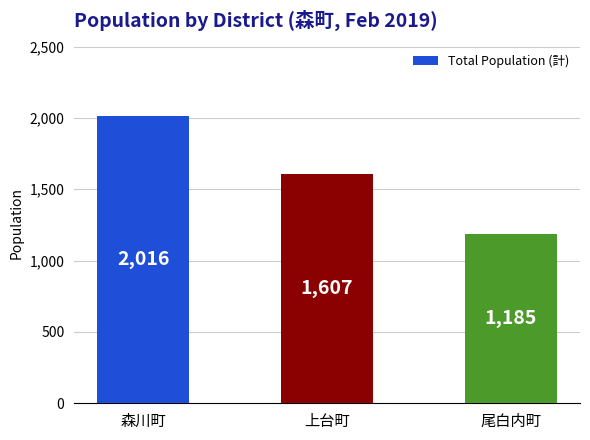

Where is the data nearest to the value 1600?

上台町